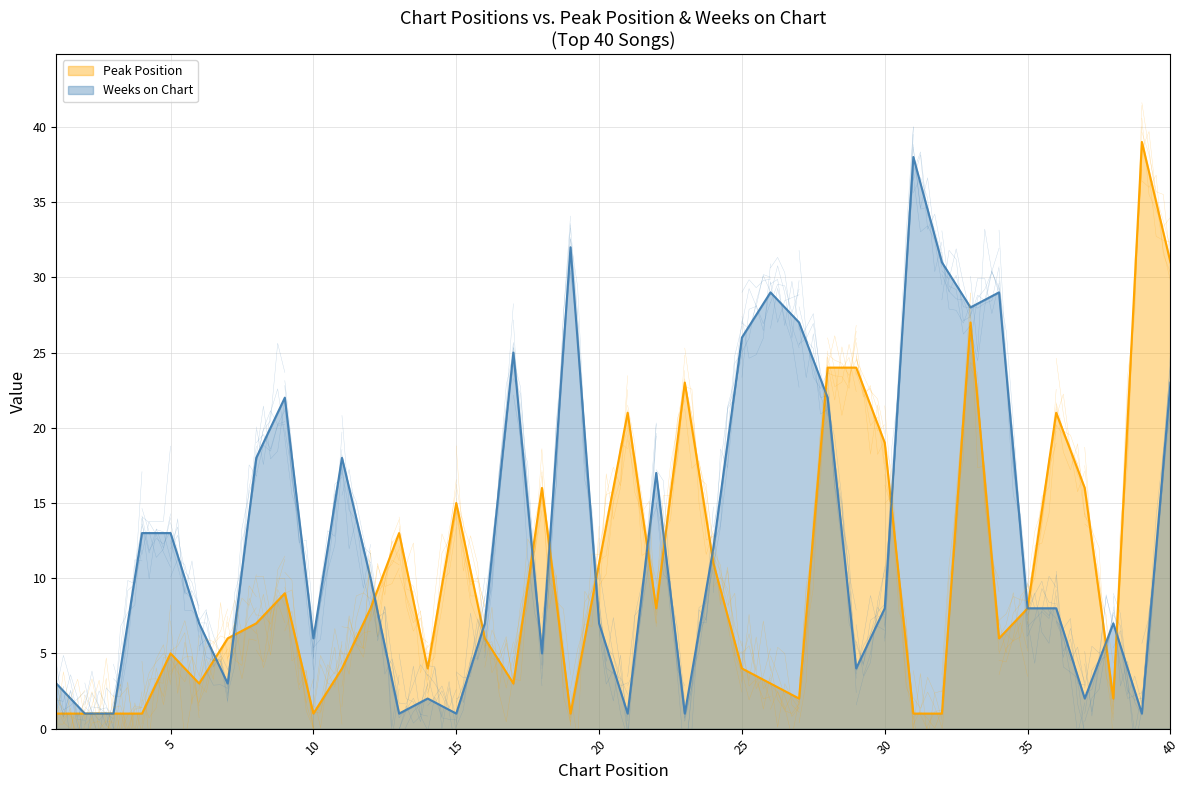

Reading left to right, what are all the values shown in this chart?

Peak Position: 1=1	2=1	3=1	4=1	5=5	6=3	7=6	8=7	9=9	10=1	11=4	12=8	13=13	14=4	15=15	16=6	17=3	18=16	19=1	20=11	21=21	22=8	23=23	24=11	25=4	26=3	27=2	28=24	29=24	30=19	31=1	32=1	33=27	34=6	35=8	36=21	37=16	38=2	39=39	40=31
Weeks on Chart: 1=3	2=1	3=1	4=13	5=13	6=7	7=3	8=18	9=22	10=6	11=18	12=10	13=1	14=2	15=1	16=7	17=25	18=5	19=32	20=7	21=1	22=17	23=1	24=12	25=26	26=29	27=27	28=22	29=4	30=8	31=38	32=31	33=28	34=29	35=8	36=8	37=2	38=7	39=1	40=23